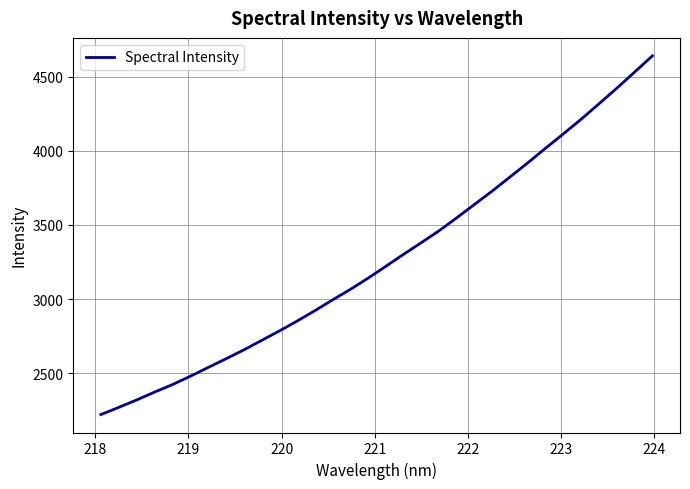

What is the difference between the maximum and minimum values?

2418.3